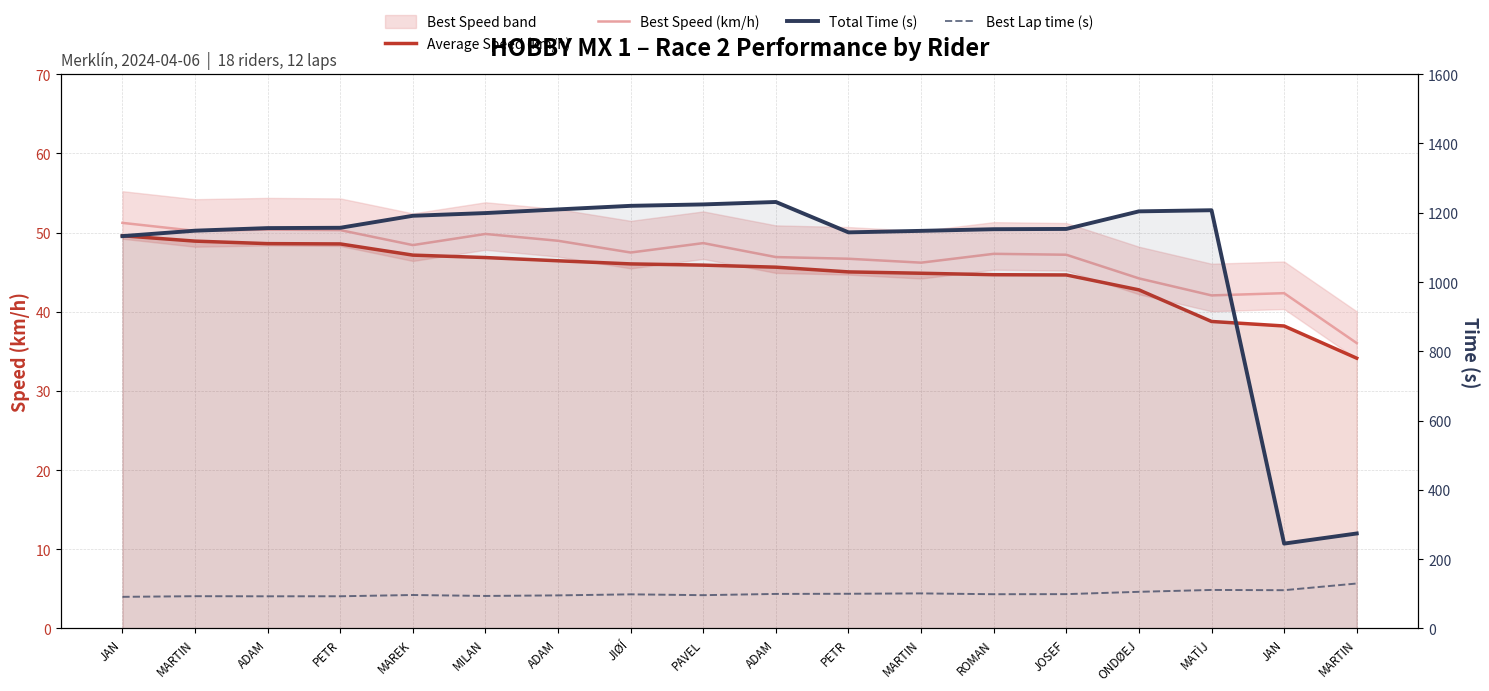

True or false: Best Lap time (s) has a value of 105.9 at ONDØEJ.

True